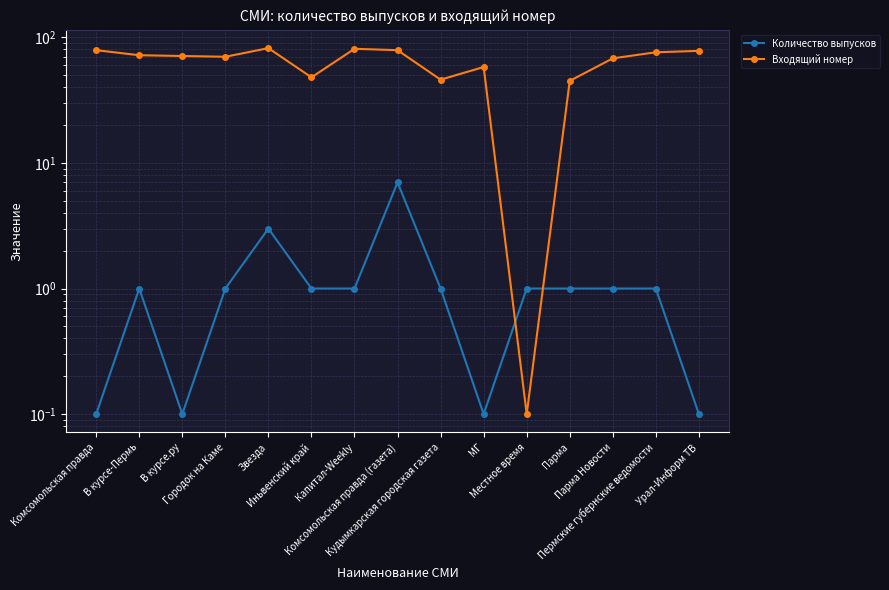

What is the value of the Количество выпусков point at the 5th from the left?

3.0